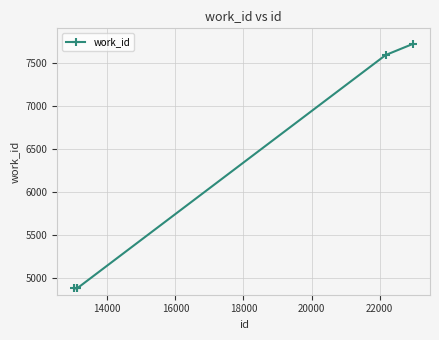

Does the chart have visible grid lines?

Yes